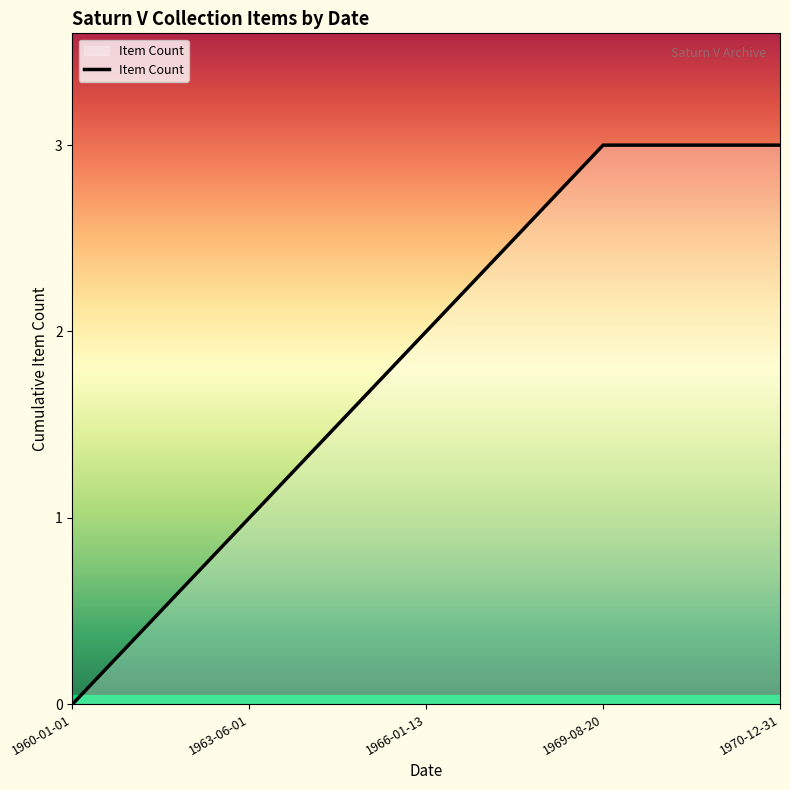

True or false: the data has more than 2 interior local peaks.

False